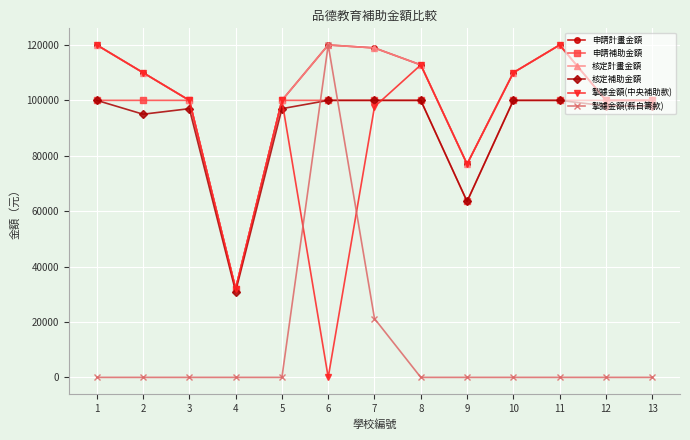

Rank the categories by 申請補助金額 value from highest to lowest.

1, 2, 3, 5, 6, 7, 8, 10, 11, 12, 13, 9, 4